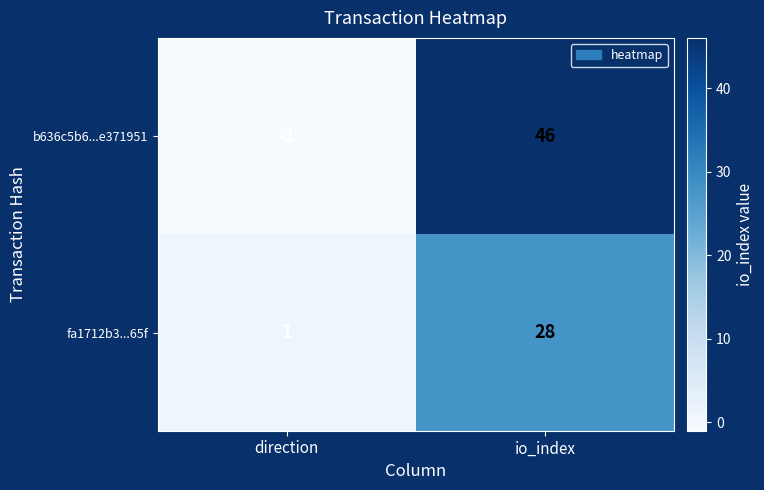

How many series are shown in this chart?

2